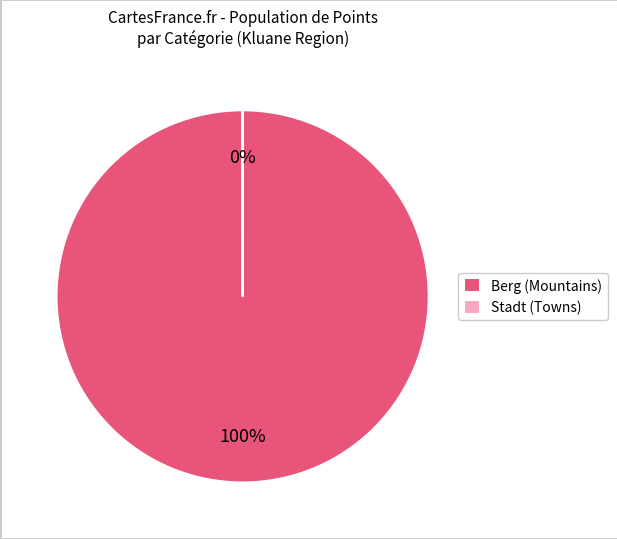

To the nearest percent, what portion does Berg (Mountains) represent?

100%